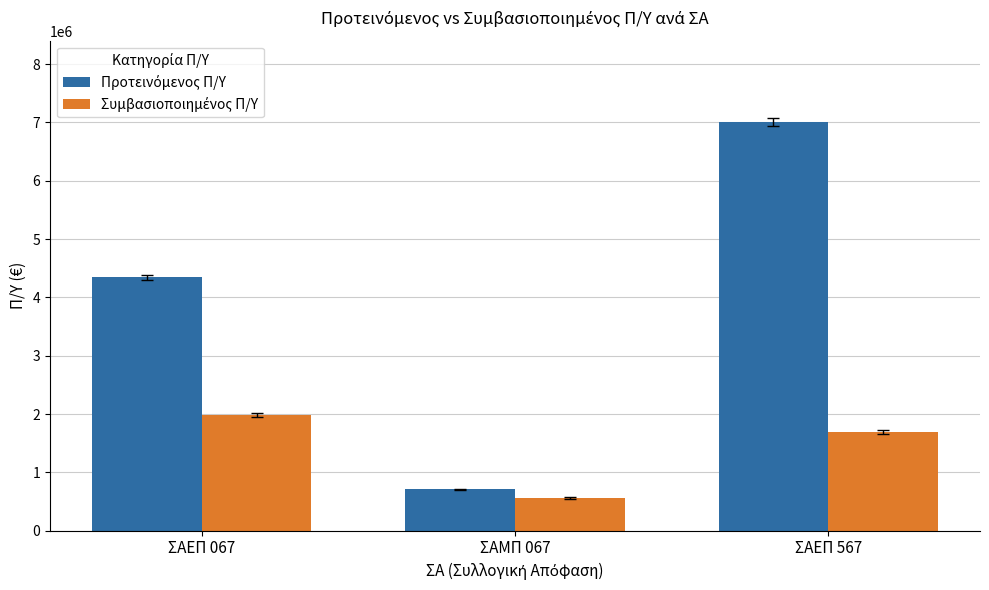

At how many categories does at least one series exceed 3587112?

2